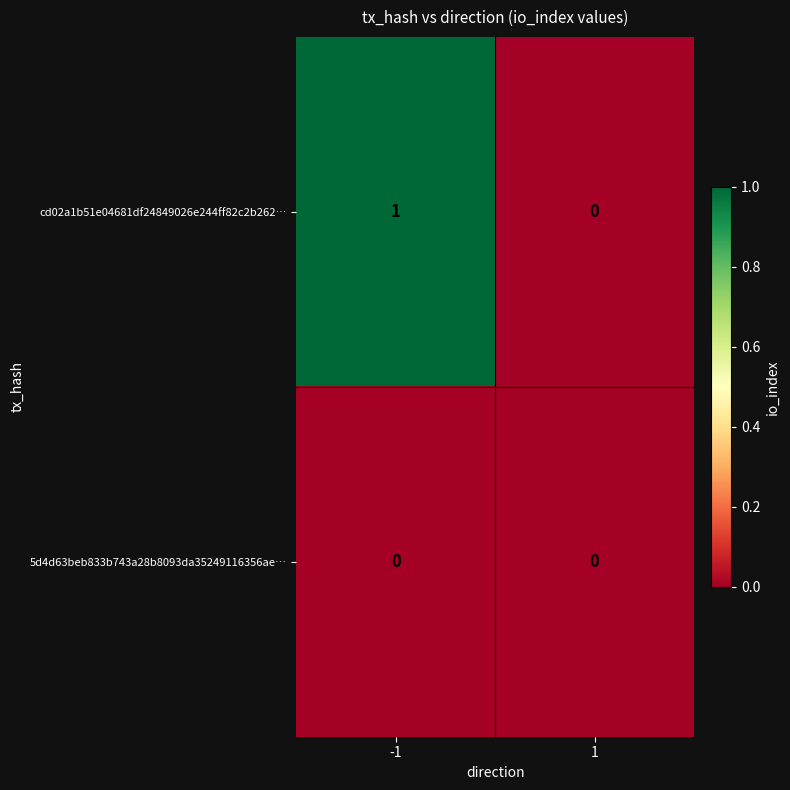

The value of 5d4d63beb833b743a28b8093da35249116356ae… at 1 is 0. True or false?

True